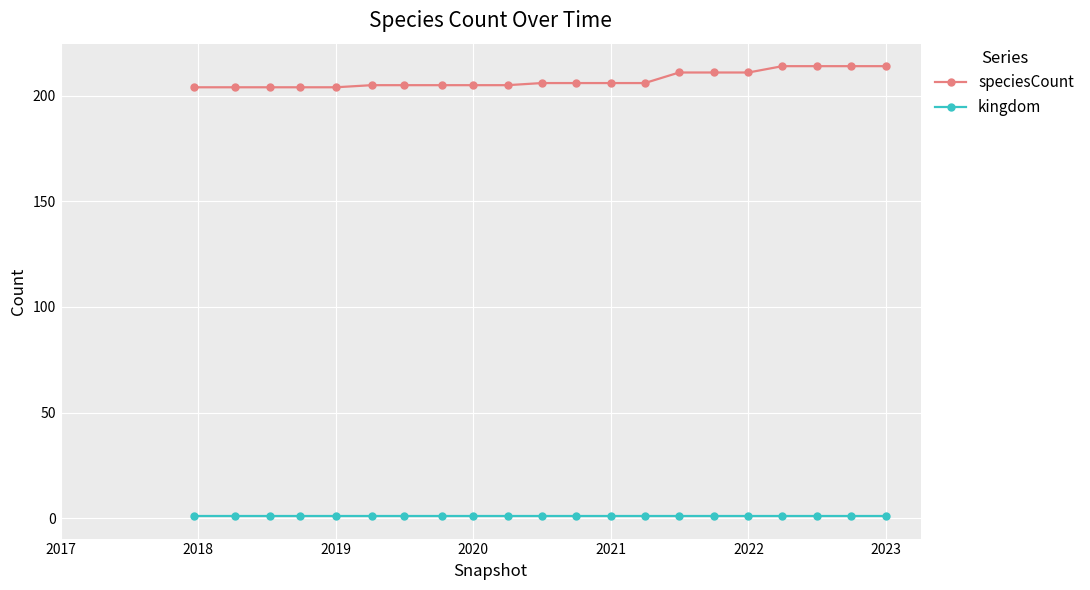

How many categories are shown in the chart?

21